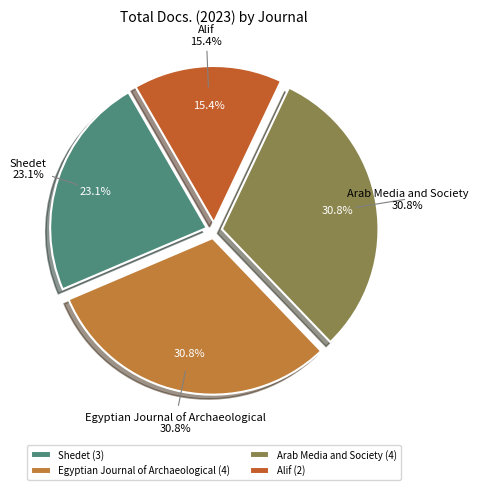

Rank the categories by value from highest to lowest.

Egyptian Journal of Archaeological, Arab Media and Society, Shedet, Alif